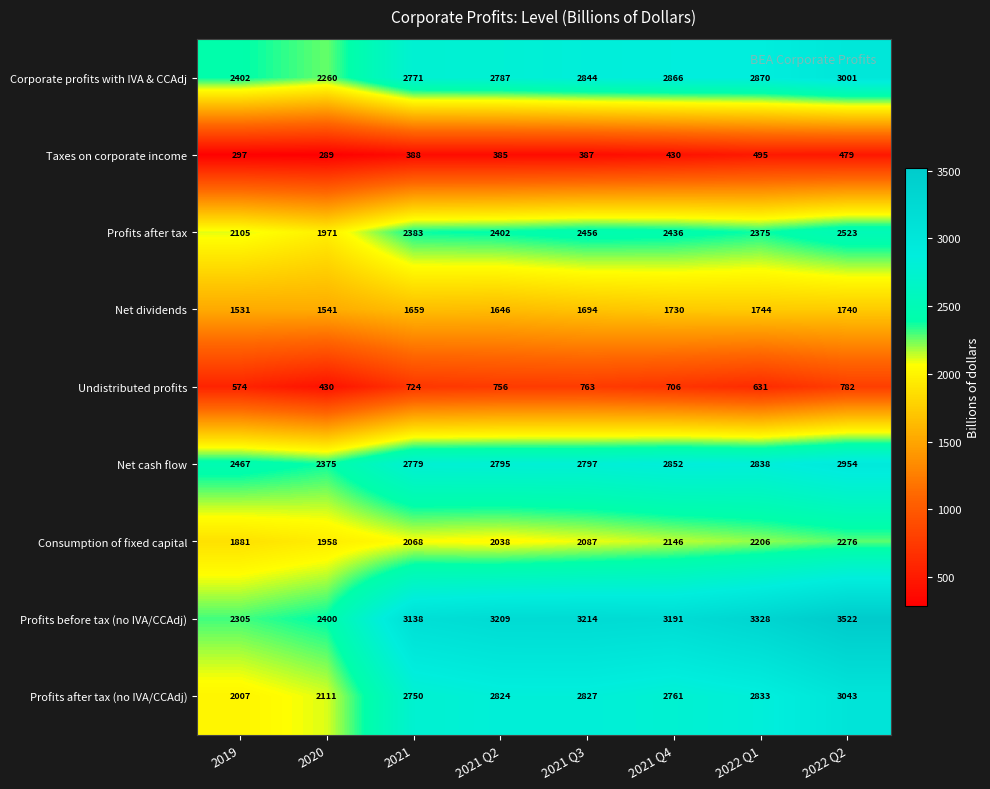

Where is Undistributed profits nearest to the value 606?

2022 Q1